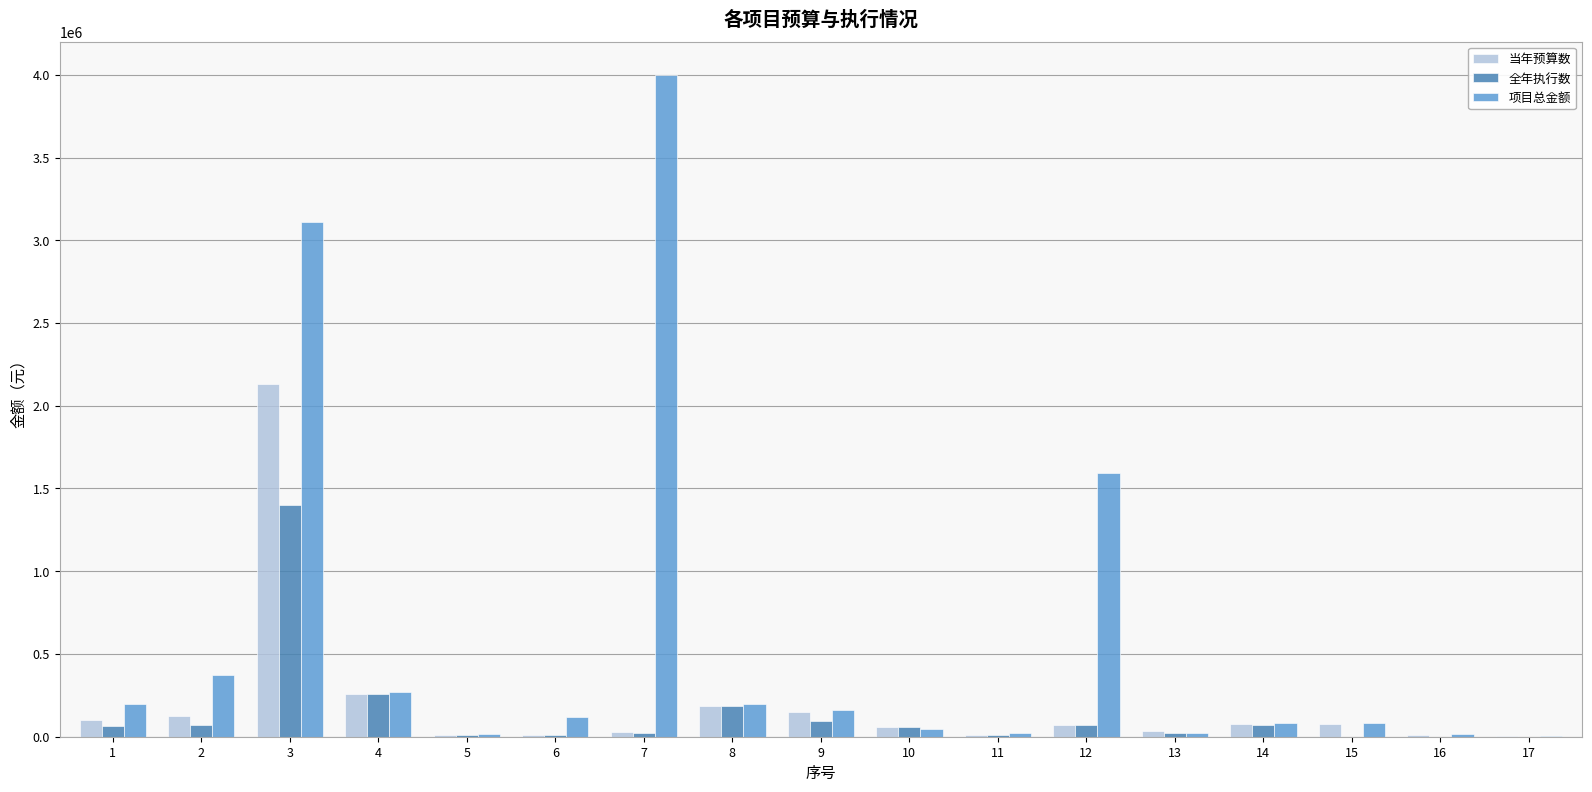

True or false: 当年预算数 has a value of 74975.0 at 14.

True